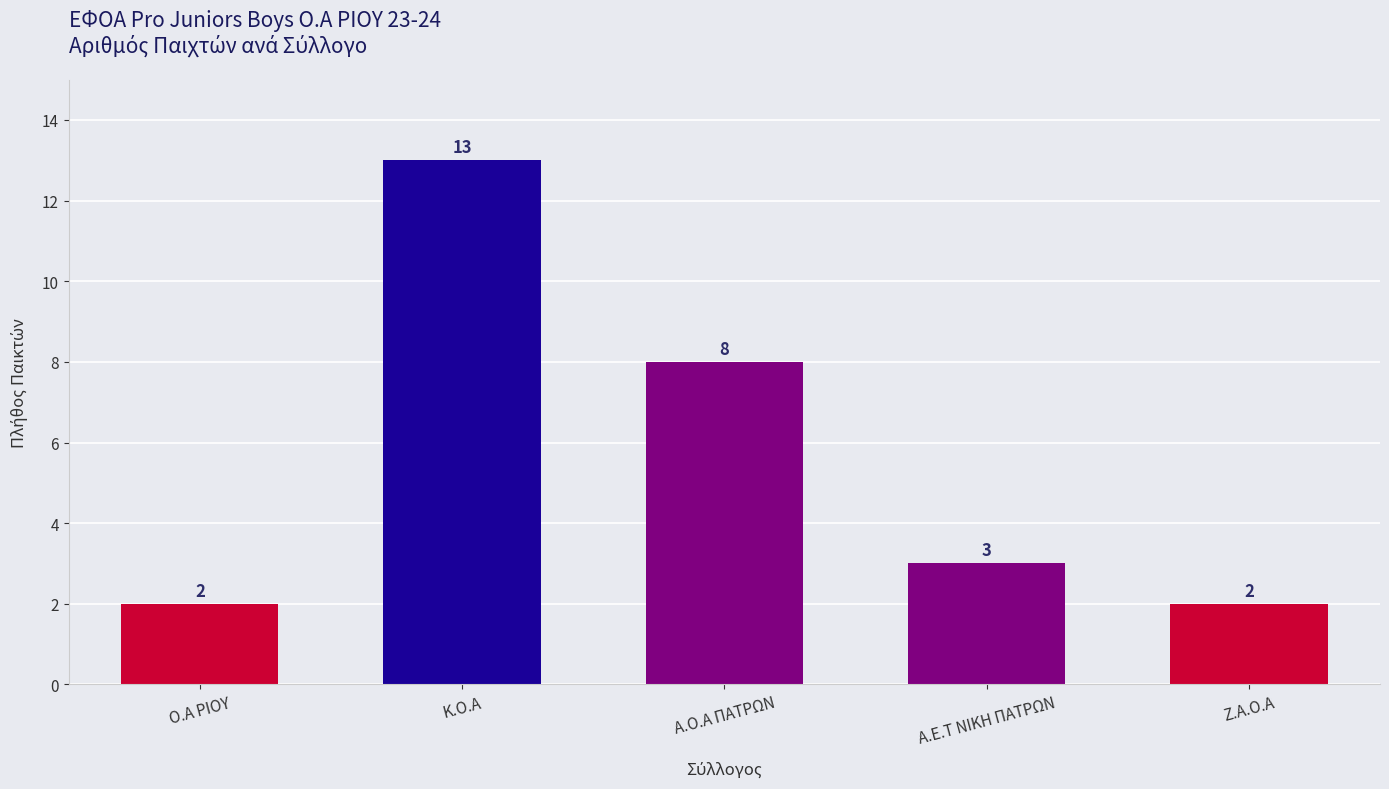

What is the ratio of the value at Κ.Ο.Α to the value at Ο.Α ΡΙΟΥ?

6.5